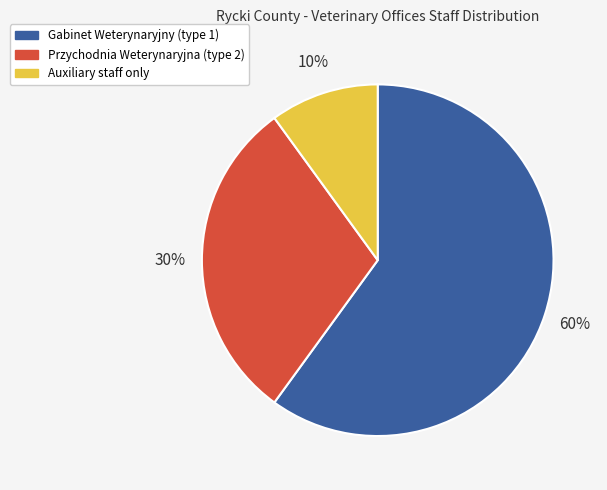

To the nearest percent, what is the average slice percentage?

33%